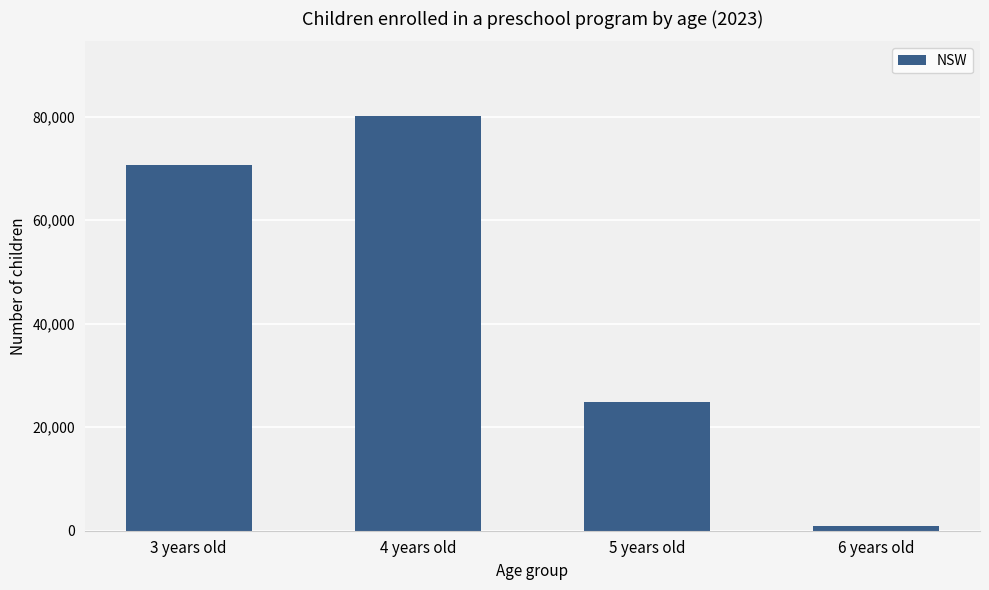

Count the number of categories in the chart.

4